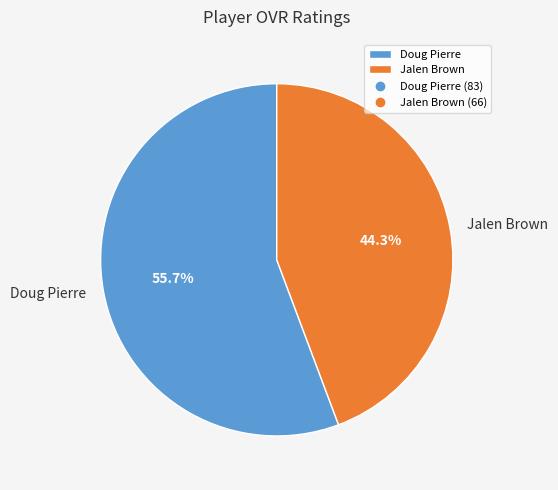

Rank the categories by value from lowest to highest.

Jalen Brown, Doug Pierre